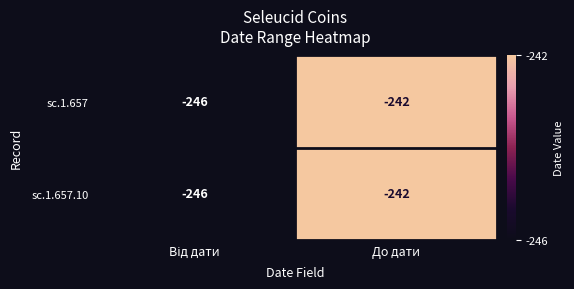

What is the approximate value of sc.1.657.10 at До дати?

-242